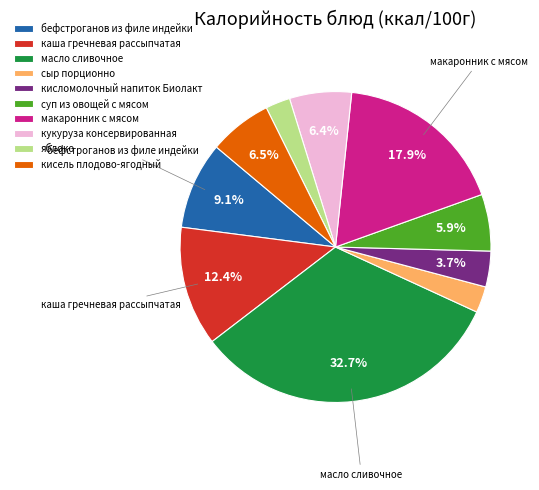

To the nearest percent, what is the combined percentage of каша гречневая рассыпчатая and яблоко?

15%